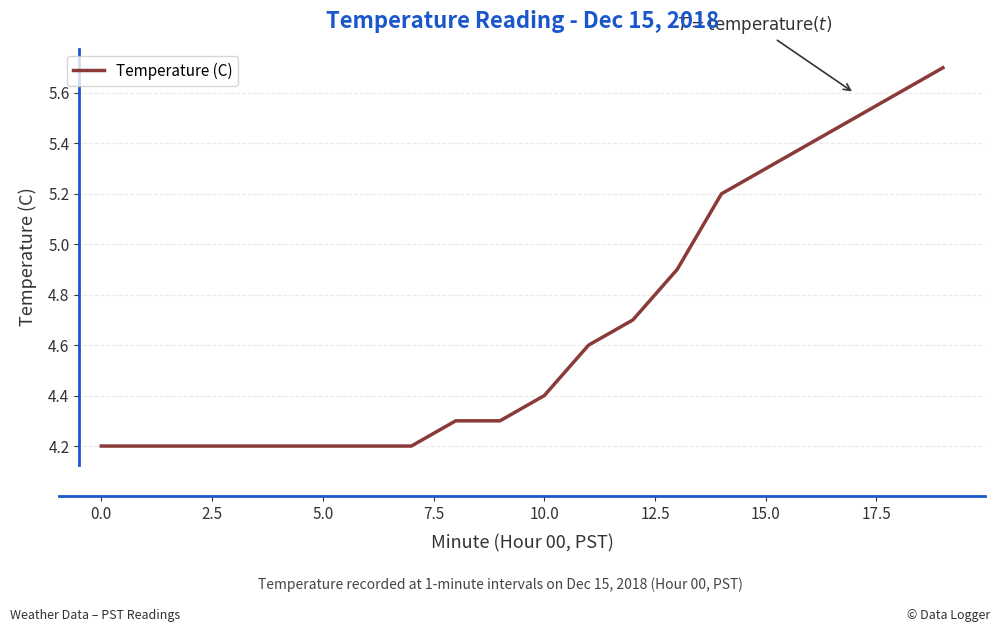

What is the greatest value displayed?

5.7